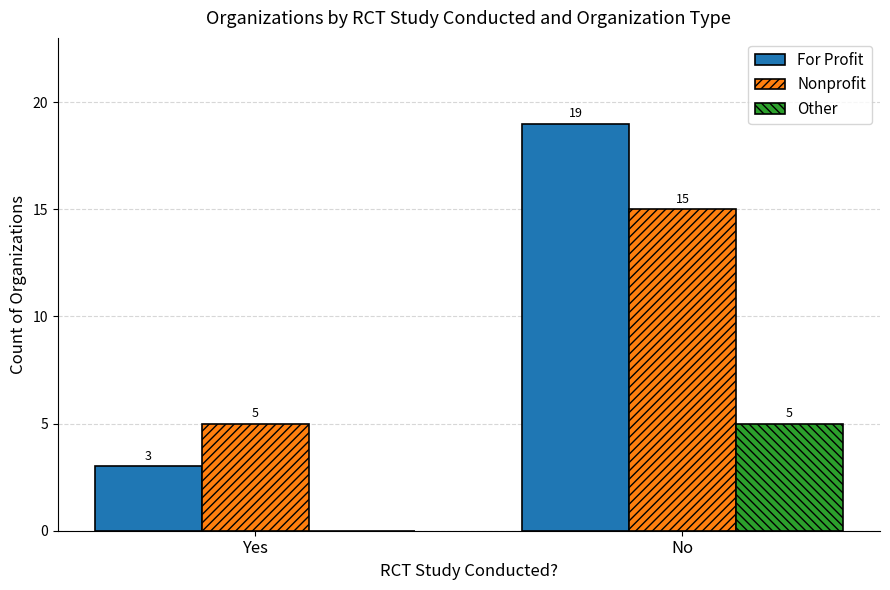

What is the difference between the Nonprofit values at Yes and No?

10